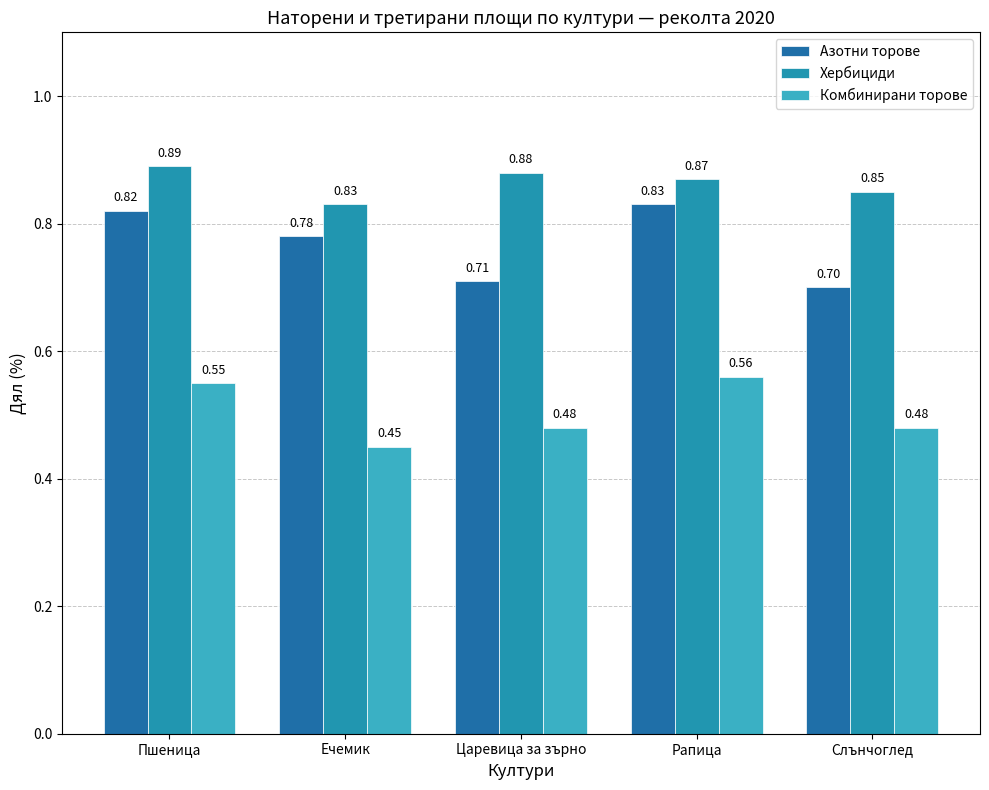

Which series has the largest range (max minus min)?

Азотни торове